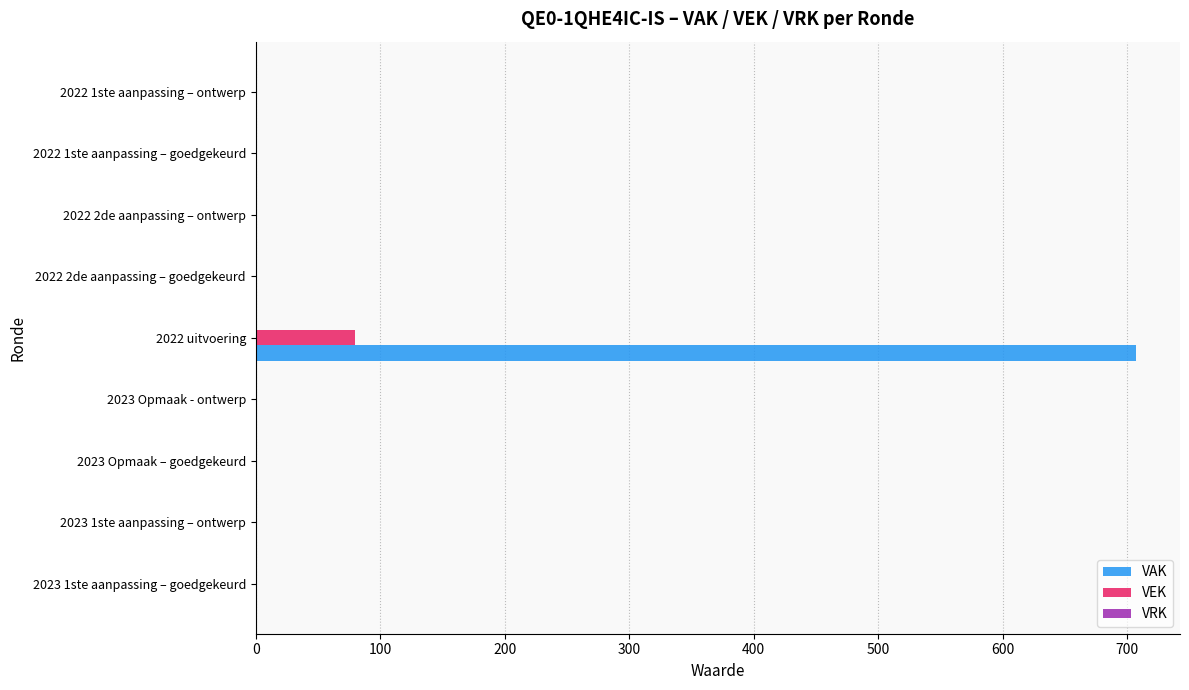

What is the sum of all VAK values?

707